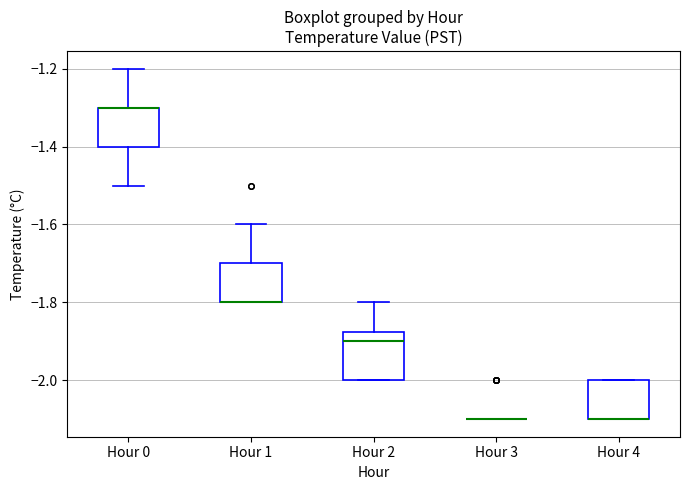

Where does the upper whisker of the box for Hour 0 end on the y-axis? The values are not printed on the chart, so give them approximately, as read against the axis.

-1.20